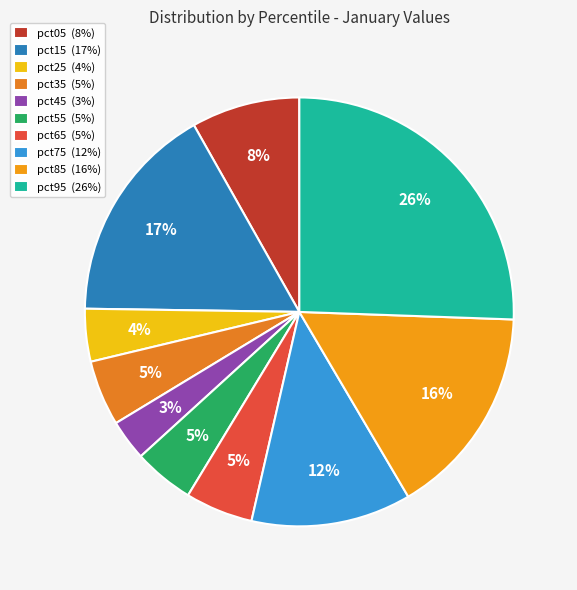

Between pct05 and pct95, which is larger?

pct95